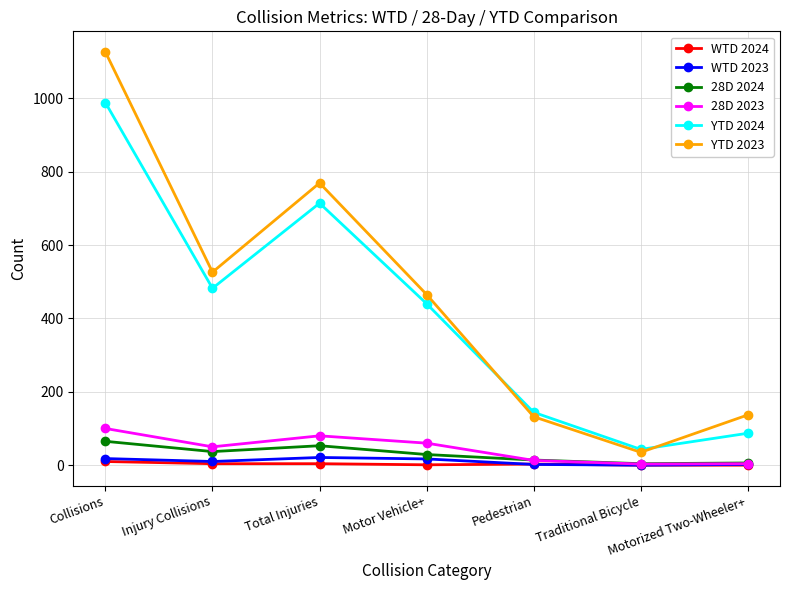

True or false: YTD 2024 has a value of 126 at Motor Vehicle+.

False